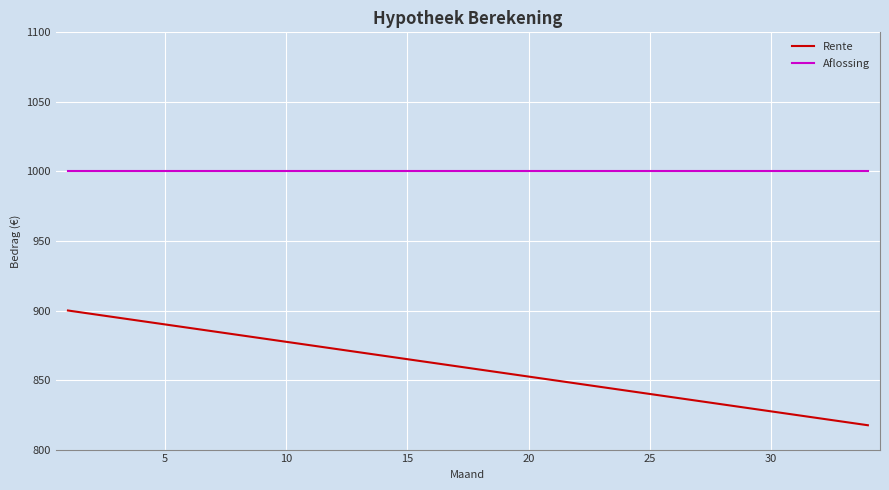

Rank the series by their average value, from lowest to highest.

Rente, Aflossing